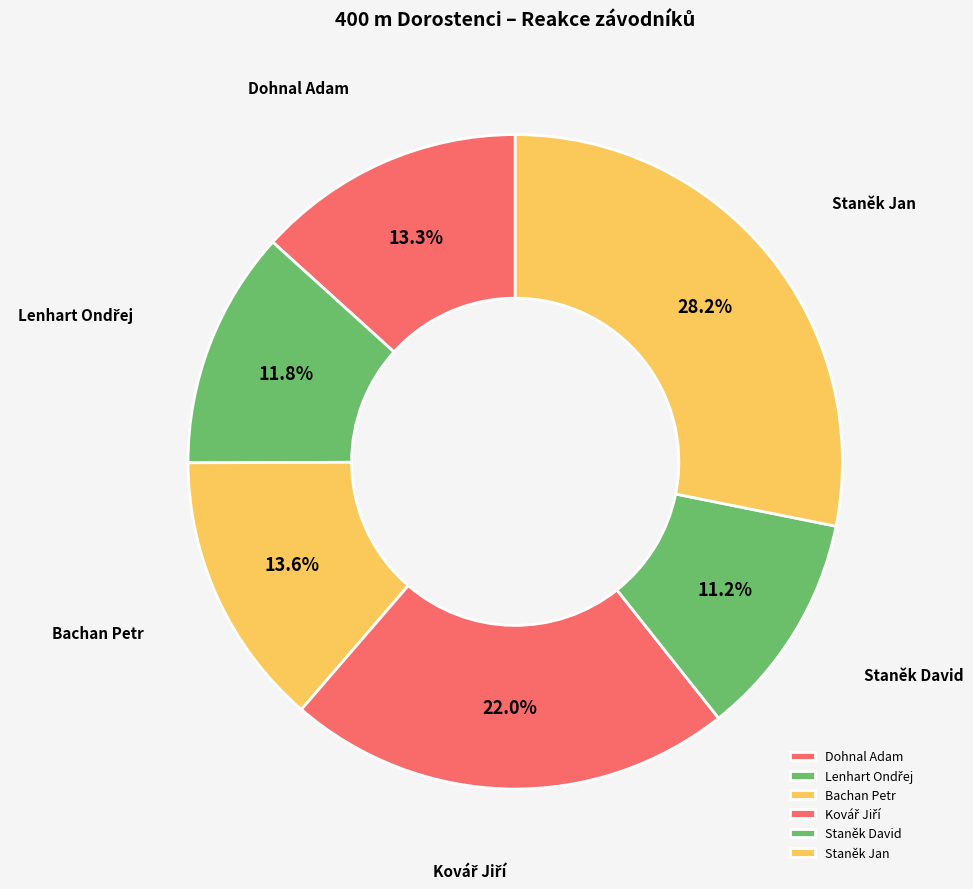

Do Staněk Jan and Bachan Petr together represent more than half of the pie?

No